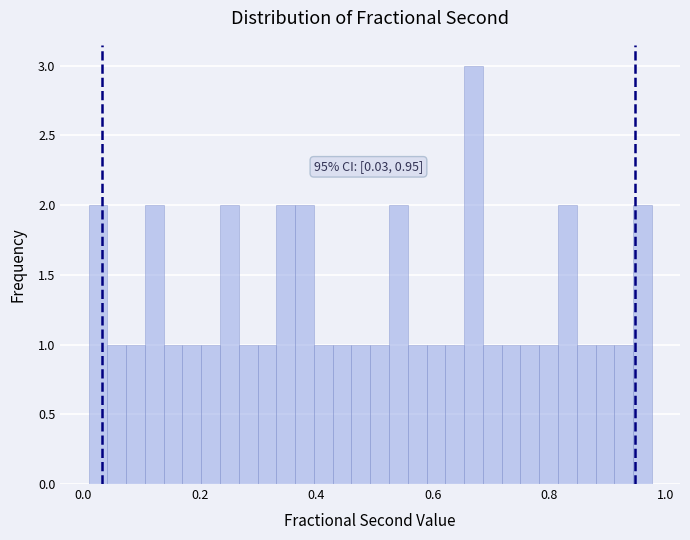

Read against the x-axis, roughly where is the centre of the tallest bar?

0.68